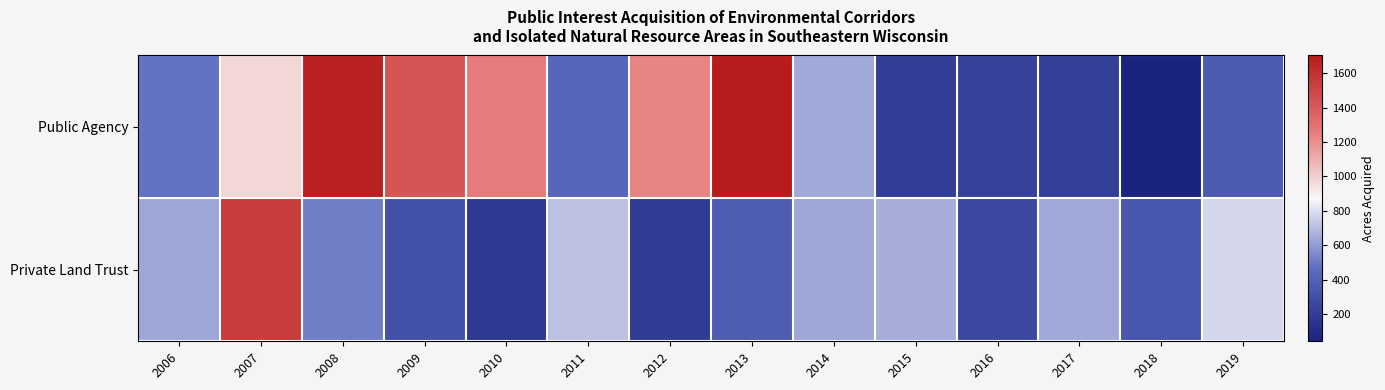

Reading left to right, what are all the values shown in this chart?

Public Agency: 2006=477	2007=970	2008=1677	2009=1428	2010=1258	2011=428	2012=1233	2013=1704	2014=645	2015=197	2016=225	2017=215	2018=41	2019=370
Private Land Trust: 2006=636	2007=1545	2008=510	2009=313	2010=175	2011=716	2012=186	2013=375	2014=638	2015=657	2016=256	2017=639	2018=342	2019=778